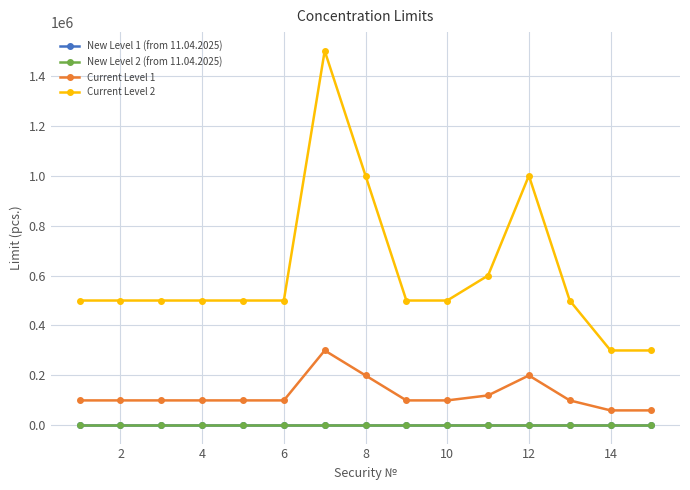

What is the sum of all Current Level 2 values?

9200000